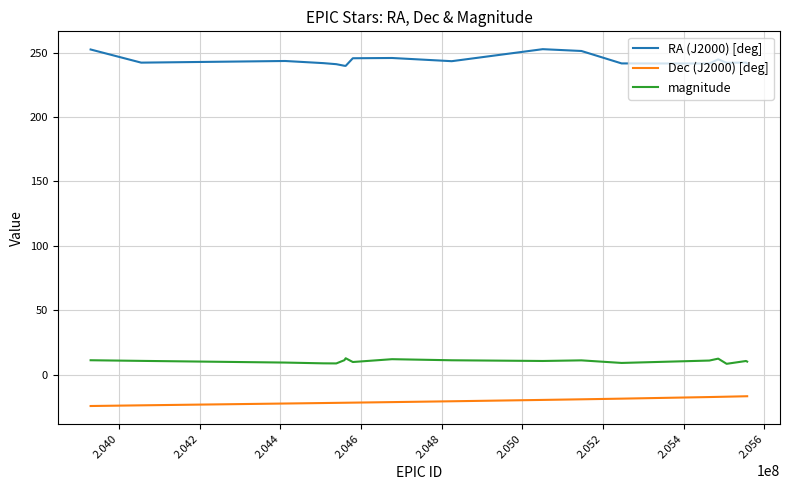

List the series in order of their peak value, lowest first.

Dec (J2000) [deg], magnitude, RA (J2000) [deg]